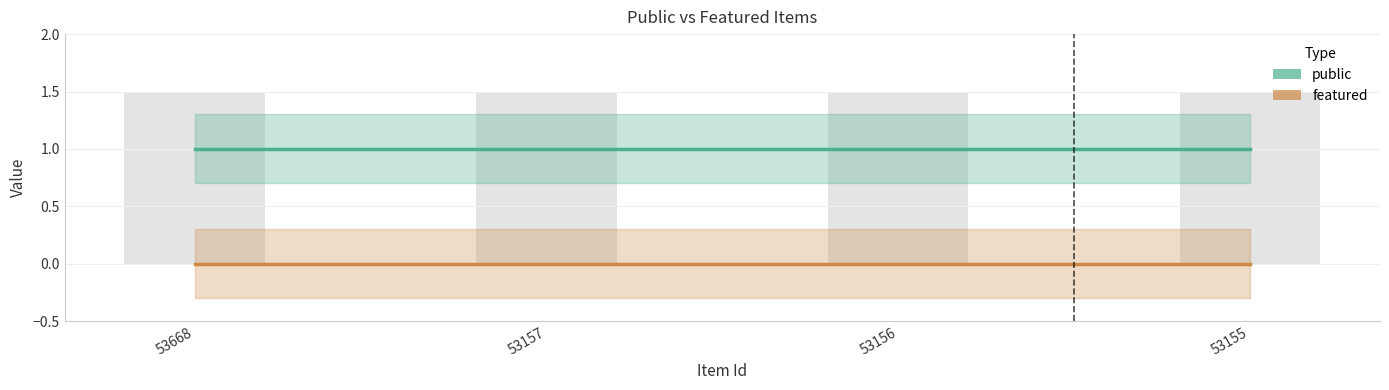

How many bars are there in total?

8